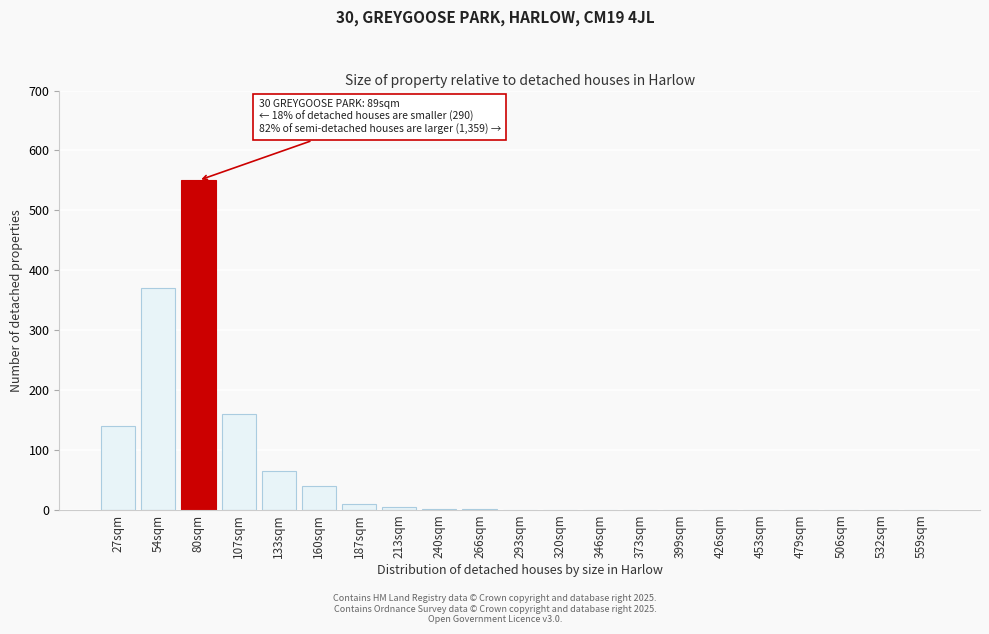

At which category does the chart reach its peak across all series?

80sqm